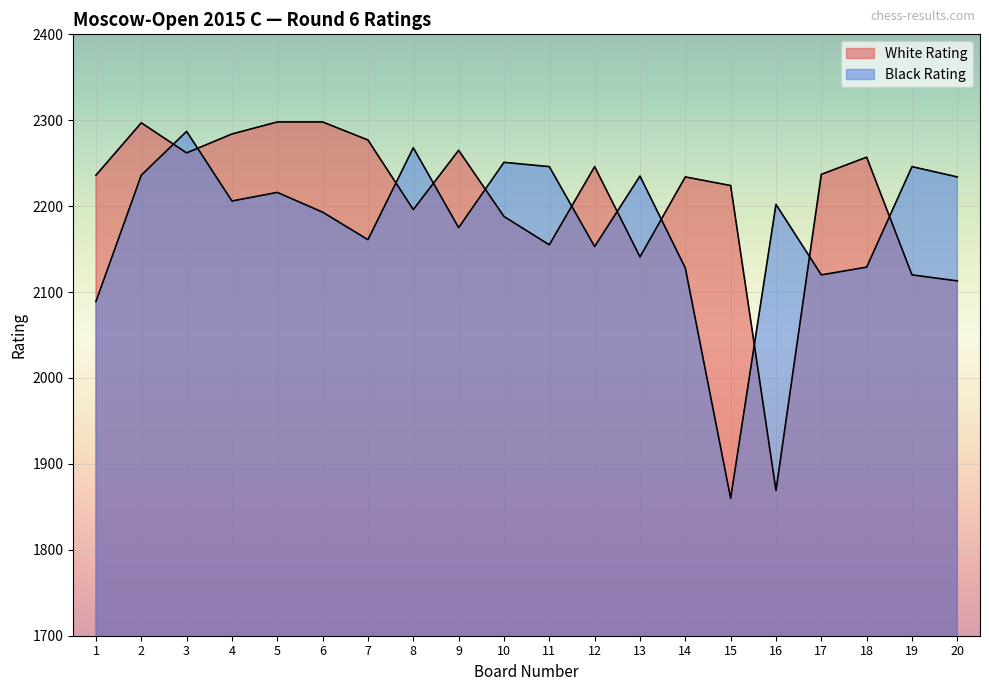

What is the difference between the highest and lowest values at 5?

82